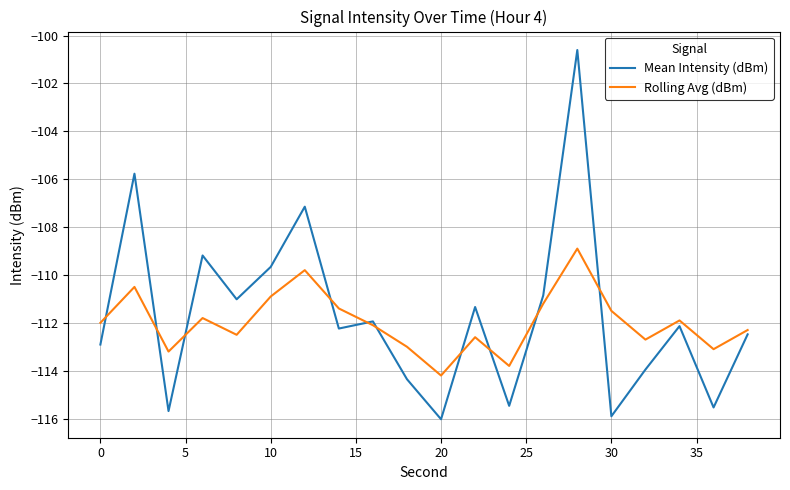

What are all the series names shown in the legend?

Mean Intensity (dBm), Rolling Avg (dBm)